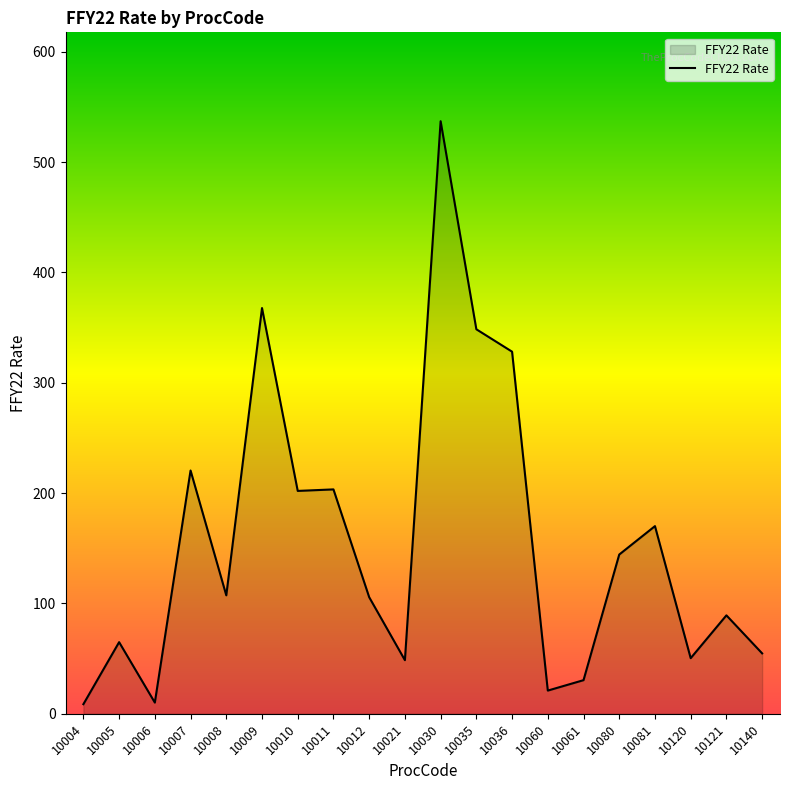

What is the difference between the maximum and minimum values?

528.4